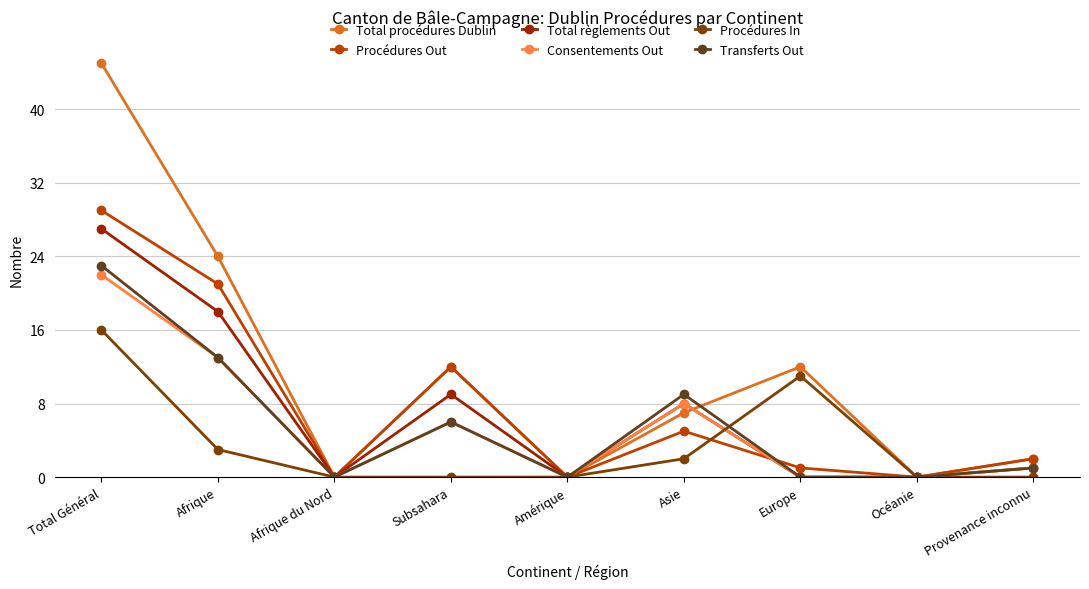

What position from the left is Subsahara?

4